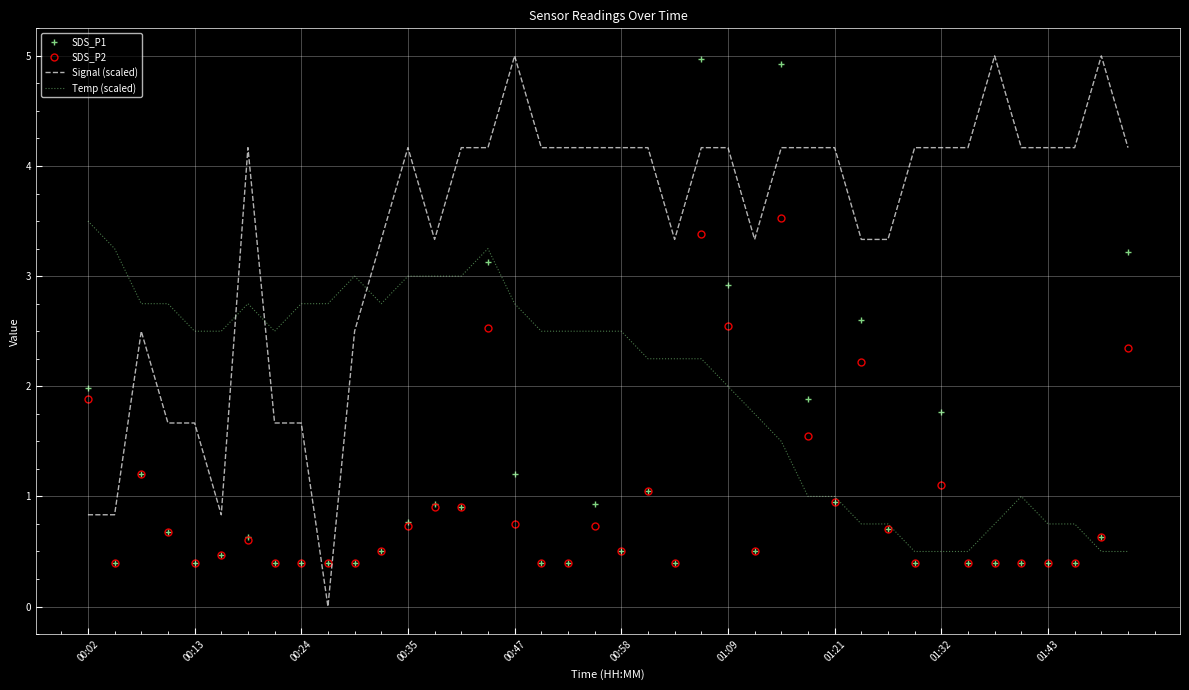

Which series has the largest total across all categories?

Signal (scaled)